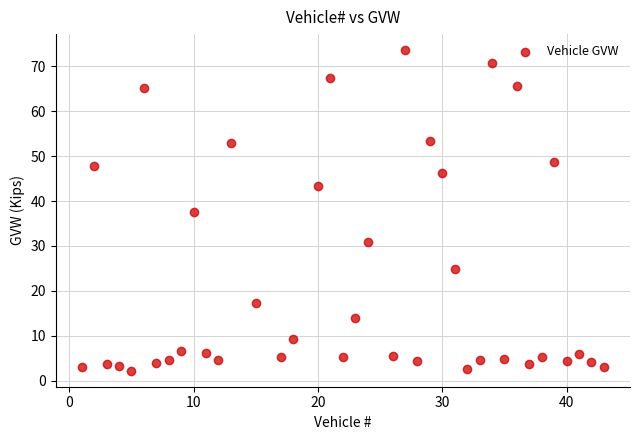

Count the number of points in this scatter plot.

39